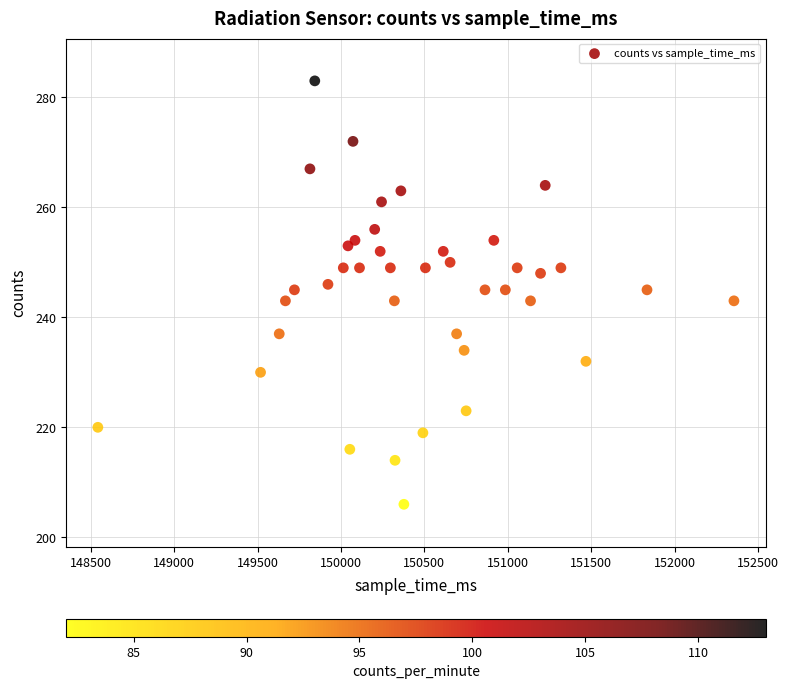

What is the range of X values (max minus min)?

3812